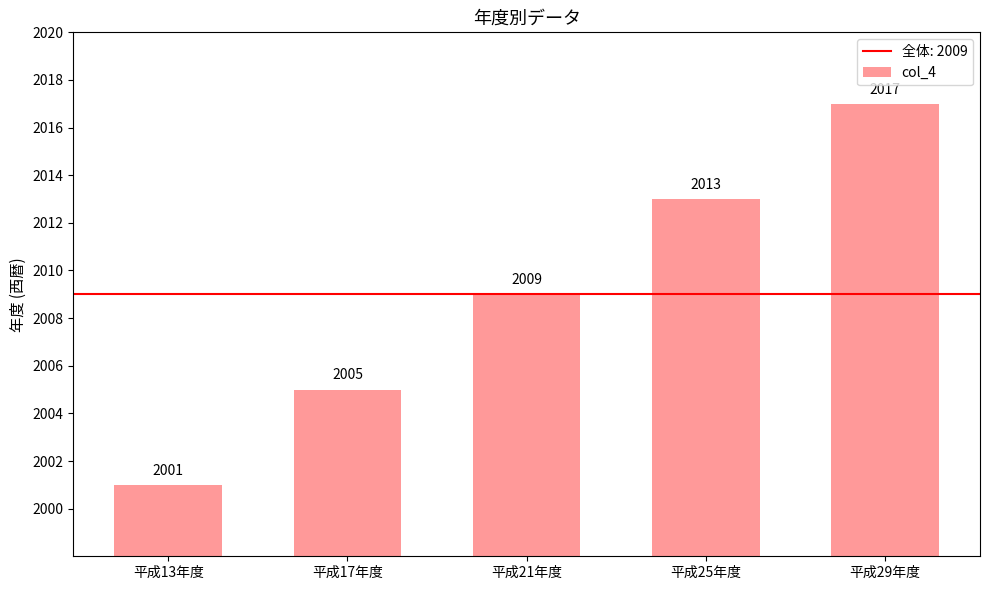

What is the difference between the second highest and second lowest values?

8